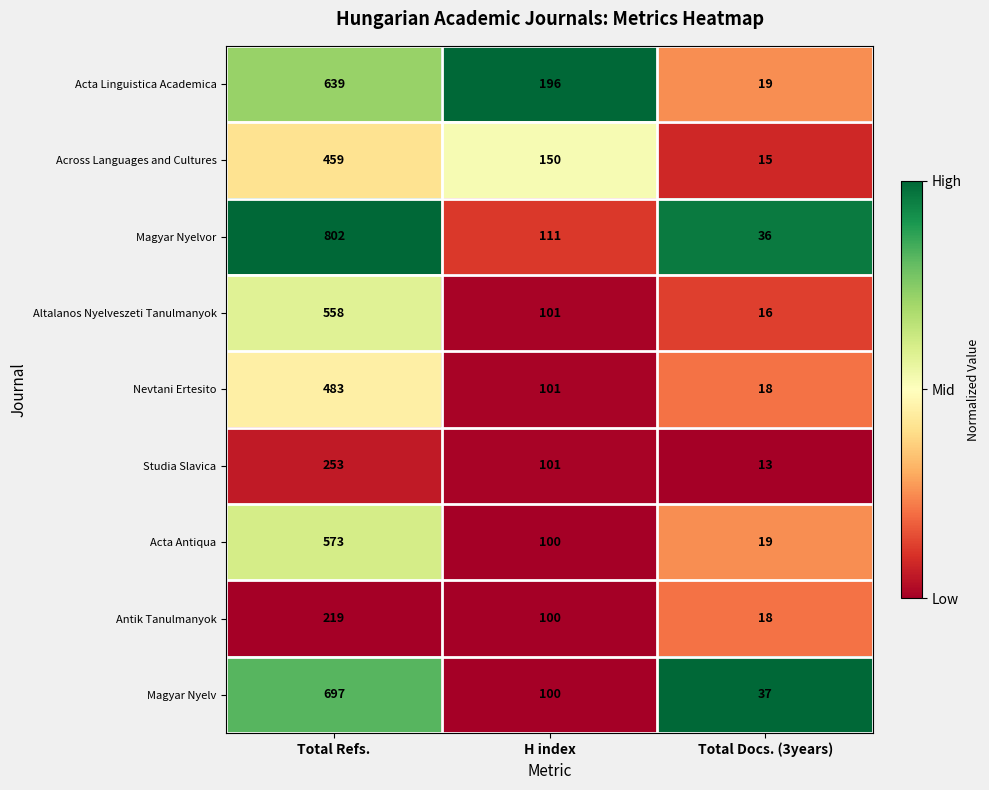

Reading left to right, what are all the values shown in this chart?

Acta Linguistica Academica: Total Refs.=639	H index=196	Total Docs. (3years)=19
Across Languages and Cultures: Total Refs.=459	H index=150	Total Docs. (3years)=15
Magyar Nyelvor: Total Refs.=802	H index=111	Total Docs. (3years)=36
Altalanos Nyelveszeti Tanulmanyok: Total Refs.=558	H index=101	Total Docs. (3years)=16
Nevtani Ertesito: Total Refs.=483	H index=101	Total Docs. (3years)=18
Studia Slavica: Total Refs.=253	H index=101	Total Docs. (3years)=13
Acta Antiqua: Total Refs.=573	H index=100	Total Docs. (3years)=19
Antik Tanulmanyok: Total Refs.=219	H index=100	Total Docs. (3years)=18
Magyar Nyelv: Total Refs.=697	H index=100	Total Docs. (3years)=37